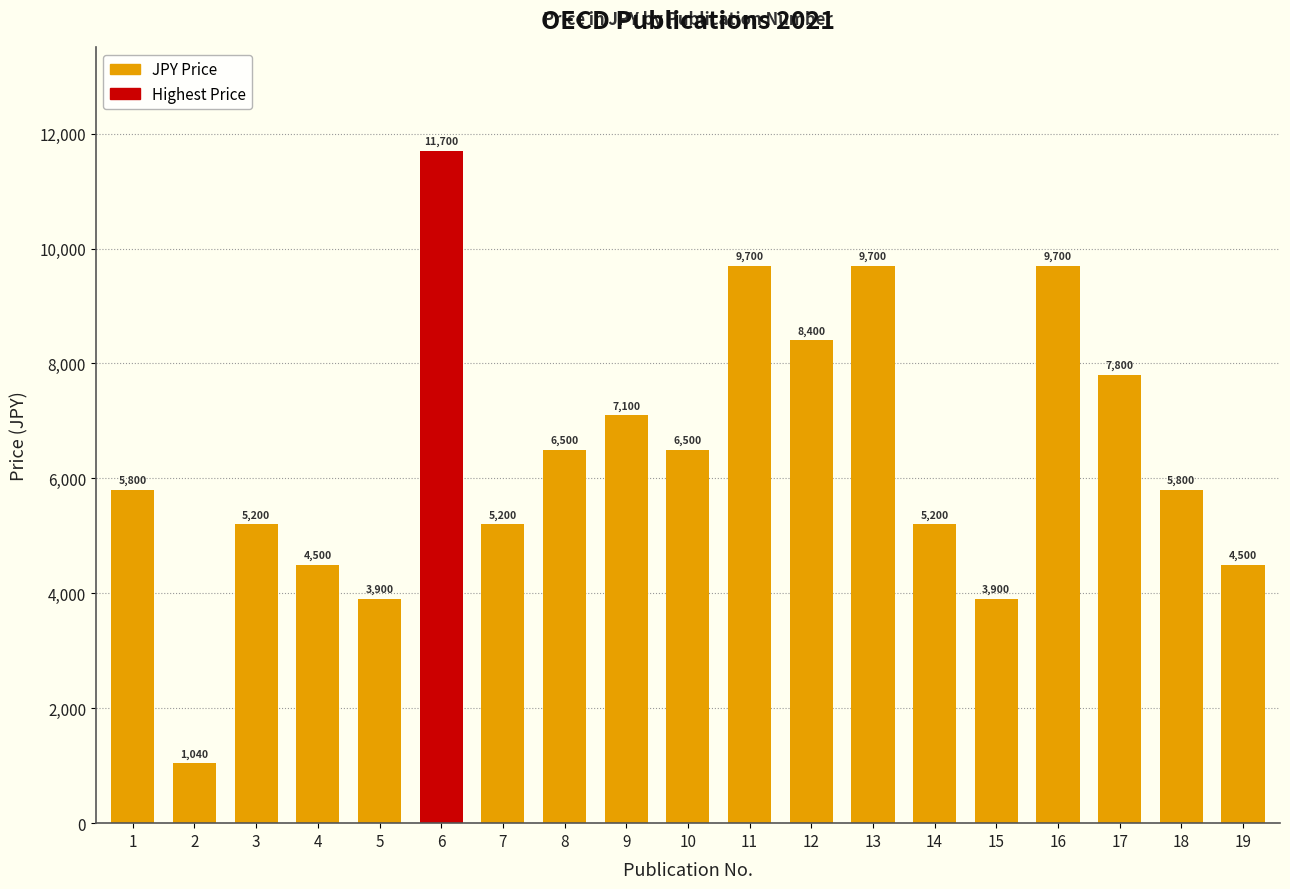

What is the approximate value at 4, to the nearest 10?

4500